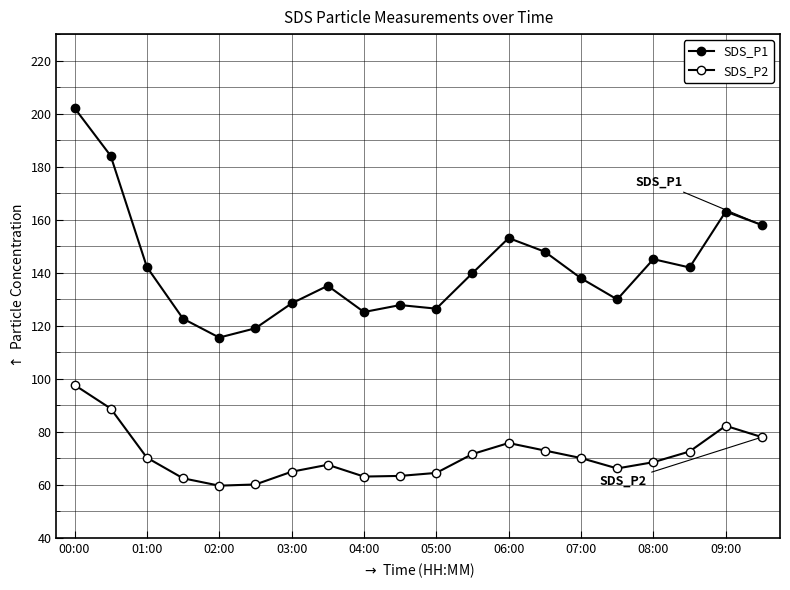

How many values in the SDS_P2 series exceed 70?

10